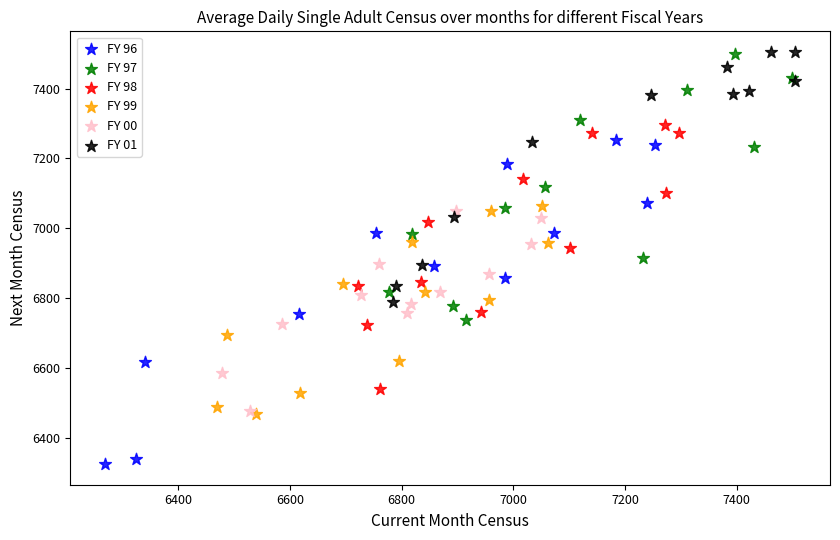

Which series contains the lowest Y value?

FY 96